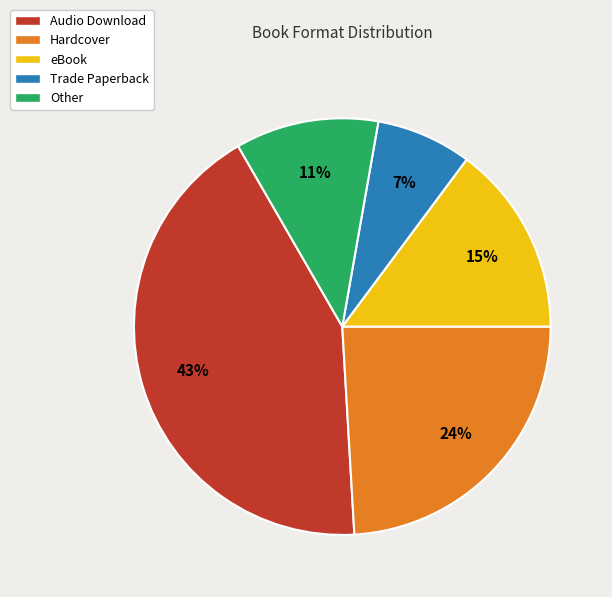

Rank the categories by value from lowest to highest.

Trade Paperback, Other, eBook, Hardcover, Audio Download